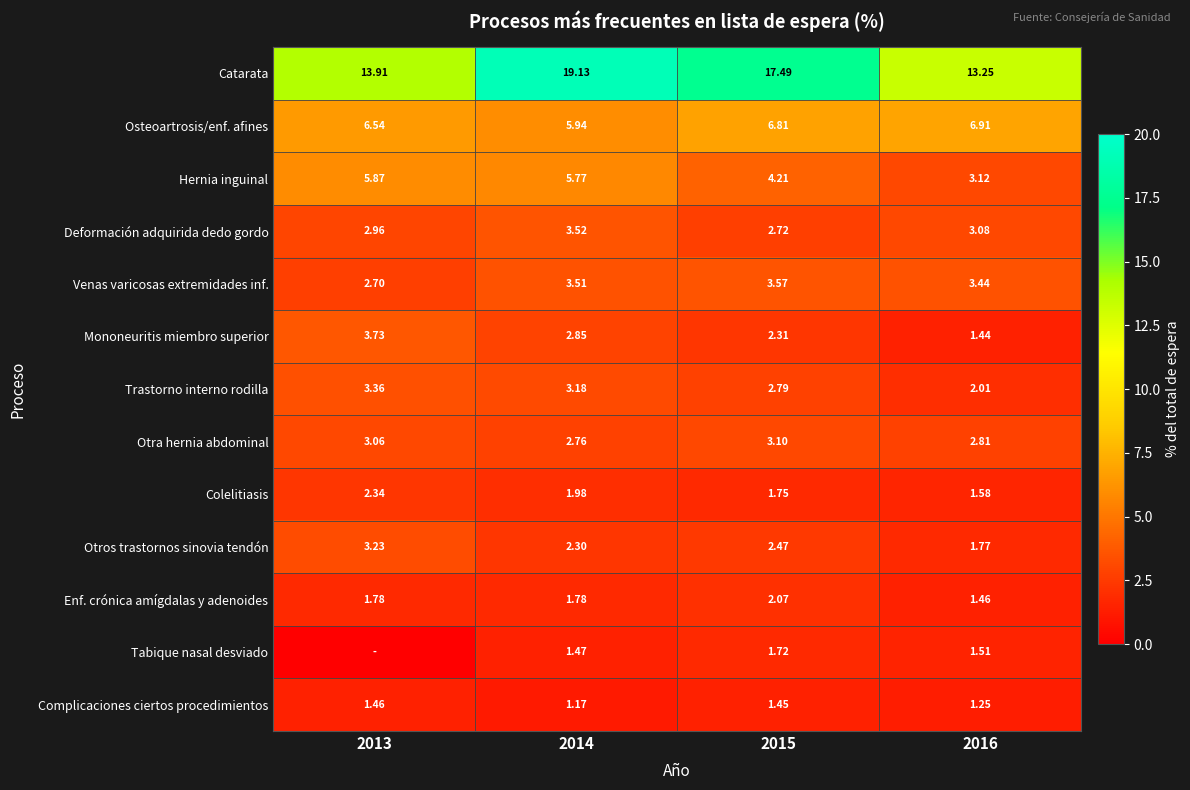

What is the spread (max minus min) of values at 2016?

12.0